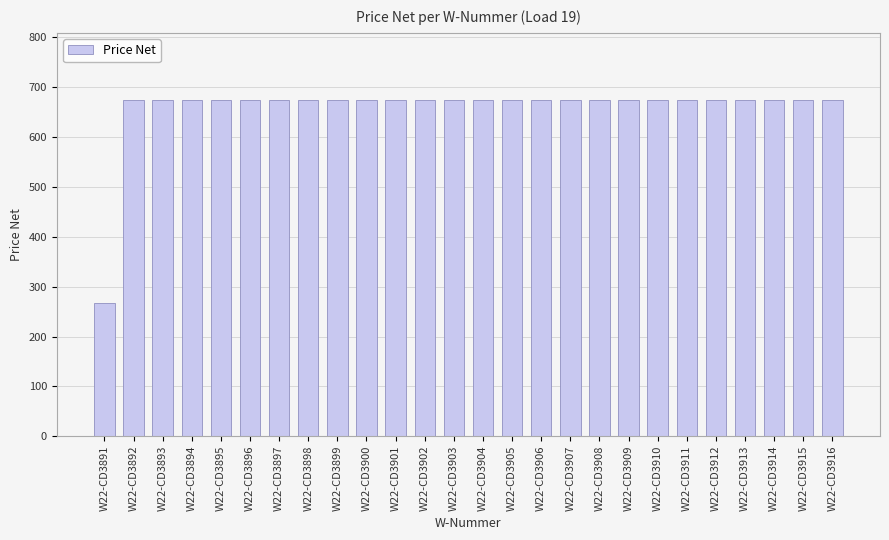

What is the ratio of the value at W22-CD3896 to the value at W22-CD3893?

1.0